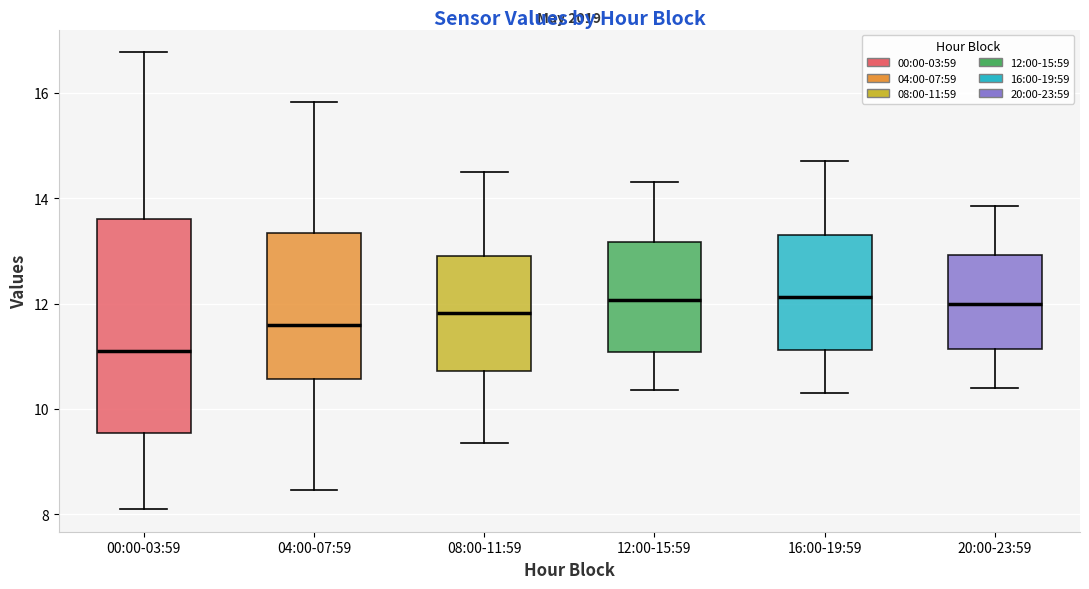

Reading left to right, transcribe this box plot: for each box, give where its median line is, the range the box spans, and where its two whiskers end, as read against the y-axis. The values are not printed on the chart, so give them approximately, as read against the axis.

00:00-03:59: median 11.2, box 9.6 to 13.6, whiskers 8.2 to 16.8
04:00-07:59: median 11.6, box 10.6 to 13.4, whiskers 8.4 to 15.8
08:00-11:59: median 11.8, box 10.8 to 13.0, whiskers 9.4 to 14.6
12:00-15:59: median 12.0, box 11.0 to 13.2, whiskers 10.4 to 14.4
16:00-19:59: median 12.2, box 11.2 to 13.4, whiskers 10.4 to 14.8
20:00-23:59: median 12.0, box 11.2 to 13.0, whiskers 10.4 to 13.8